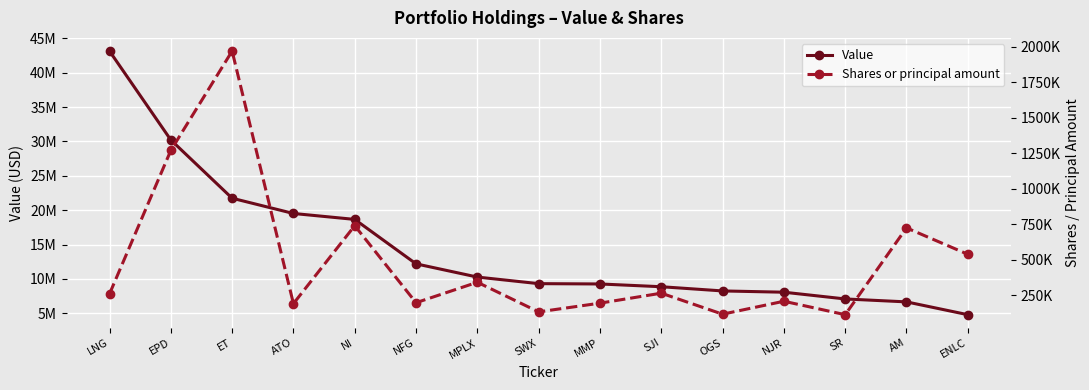

List the series in order of their peak value, highest first.

Value, Shares or principal amount